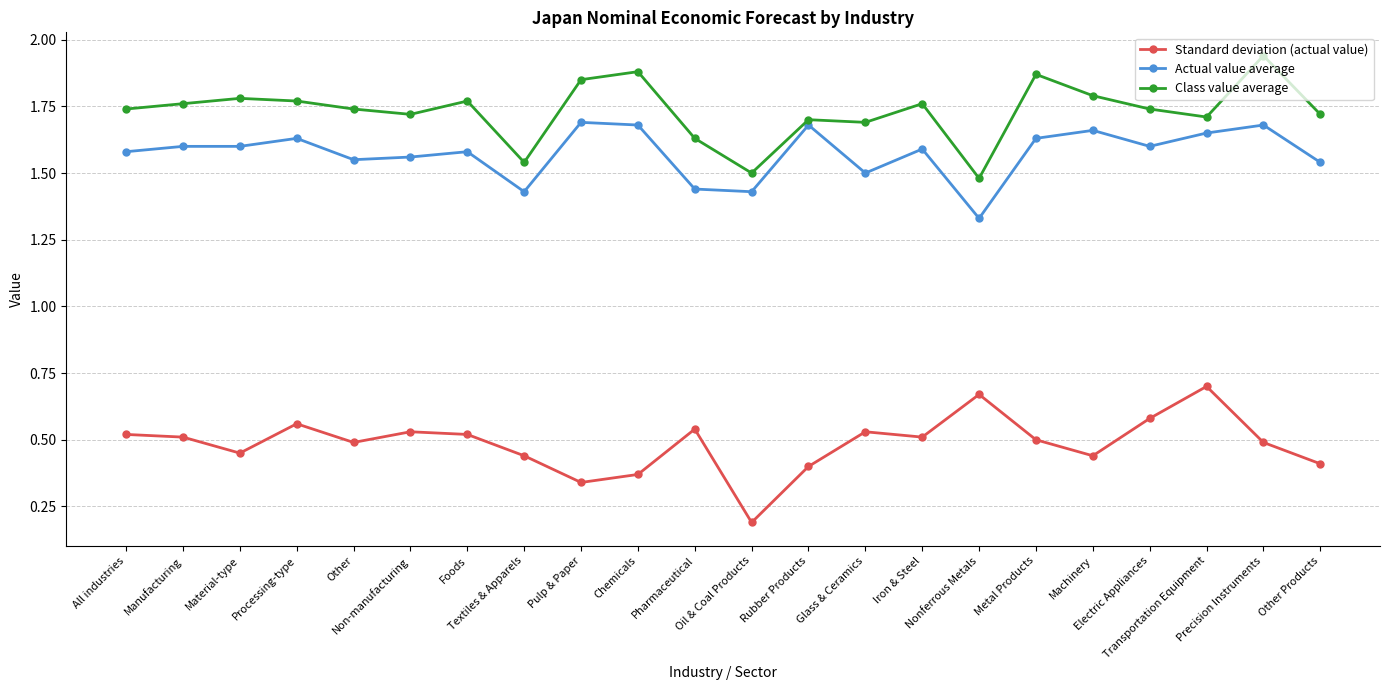

True or false: Actual value average and Standard deviation (actual value) cross at least once.

False